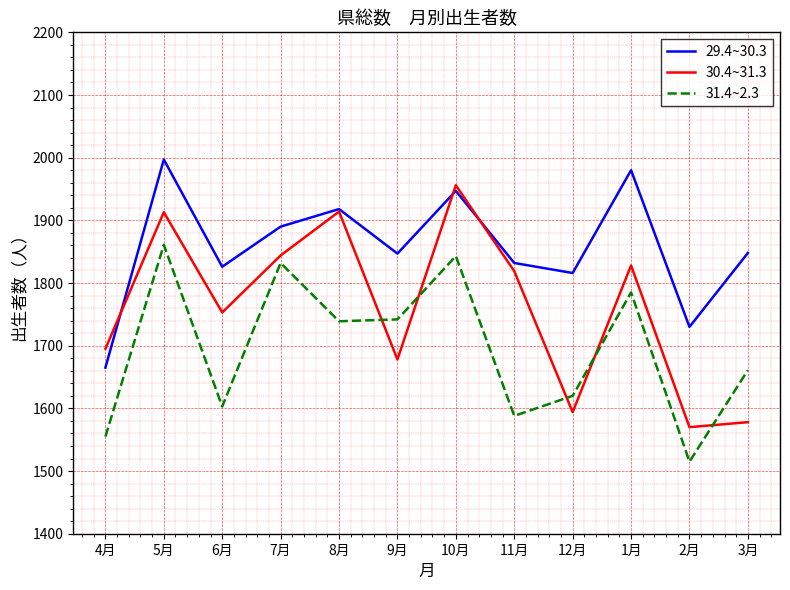

What is the difference between the highest and lowest values at 4月?

140